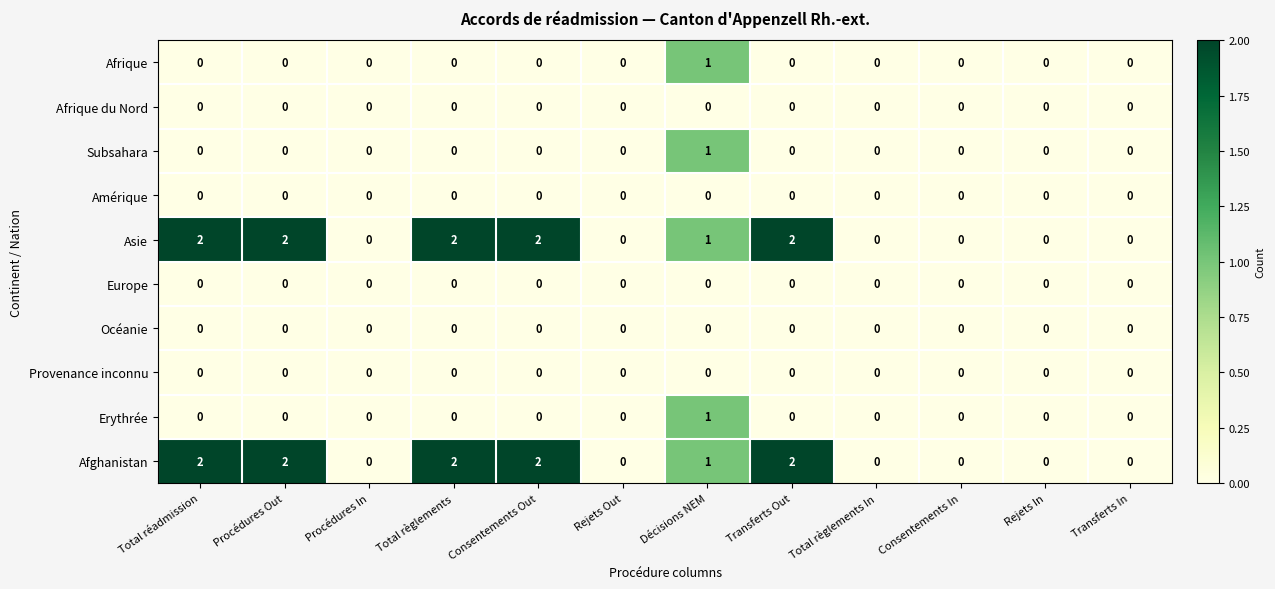

The value of Afrique at Transferts Out is 0. True or false?

True